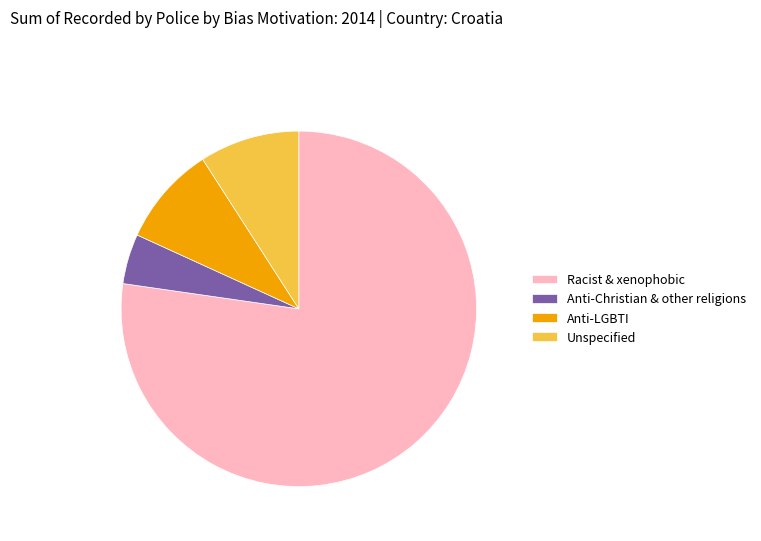

Is there any slice that represents more than half of the pie?

Yes